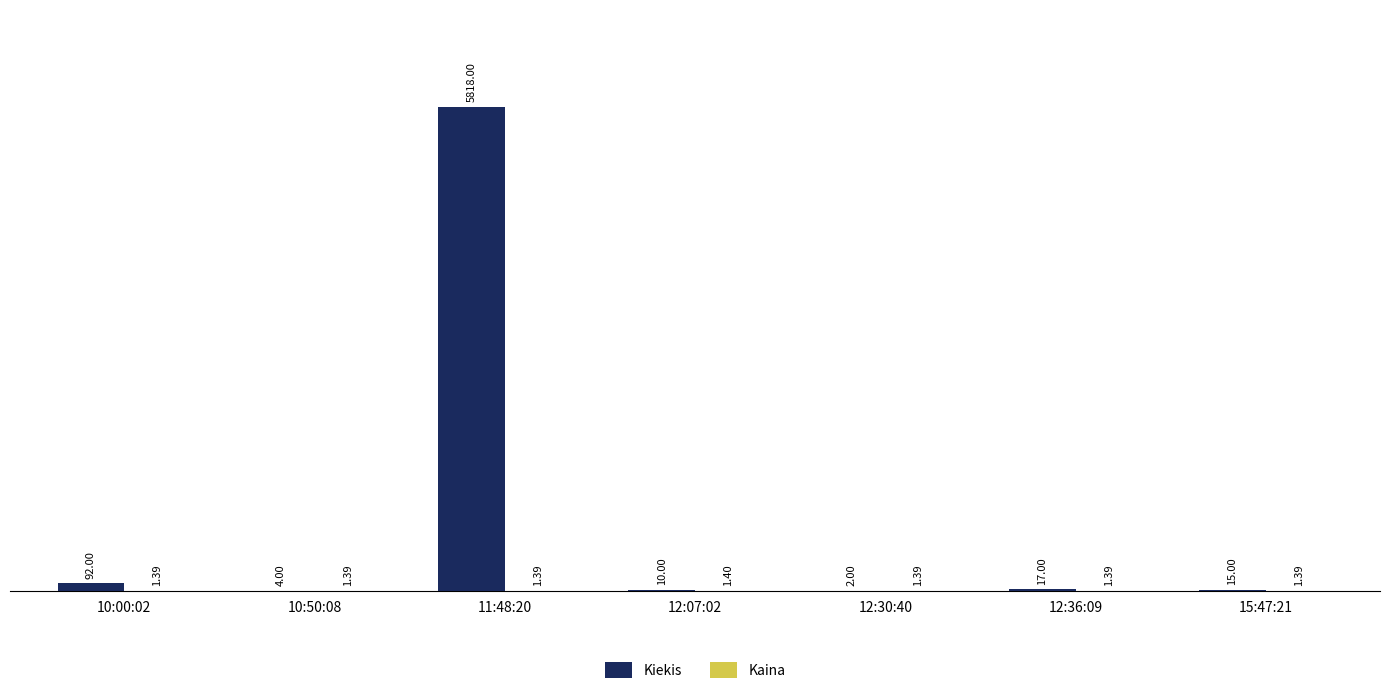

Which series has the largest total across all categories?

Kiekis